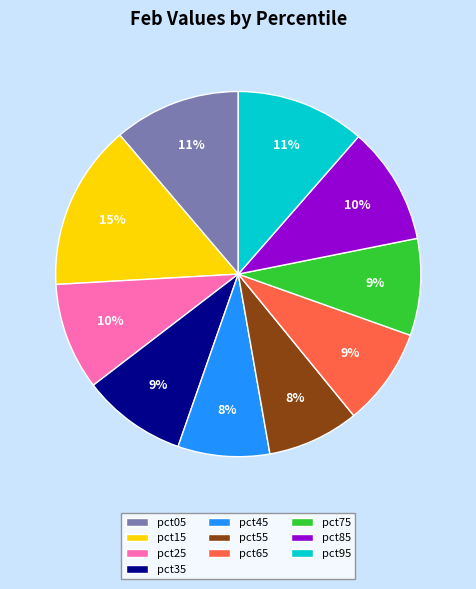

Do pct35 and pct65 together represent more than half of the pie?

No